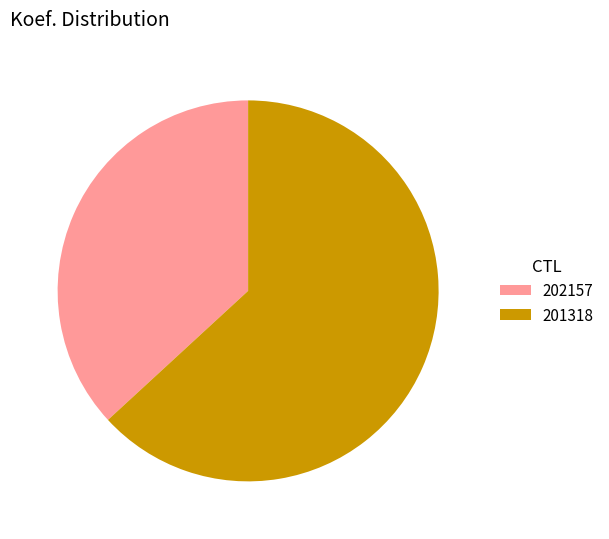

The 201318 slice represents 63% of the pie. True or false?

True